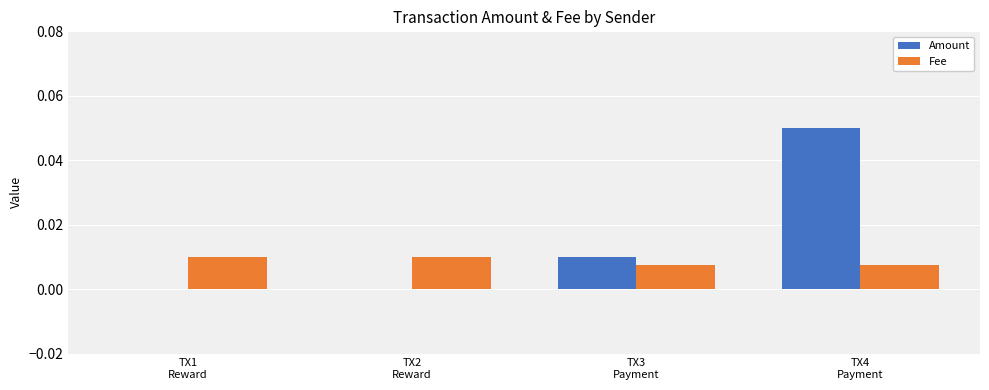

Which series has the largest total across all categories?

Amount